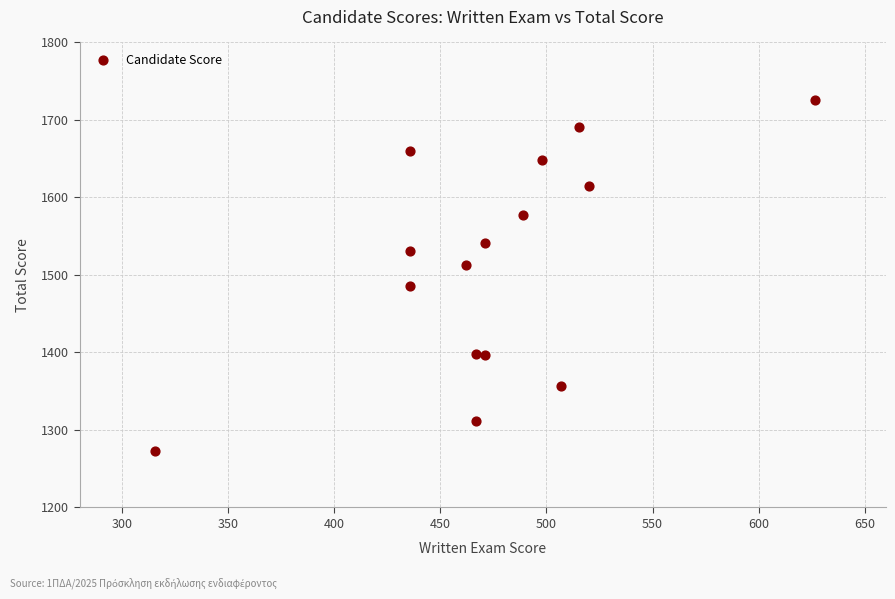

What is the range of Y values (max minus min)?

452.2